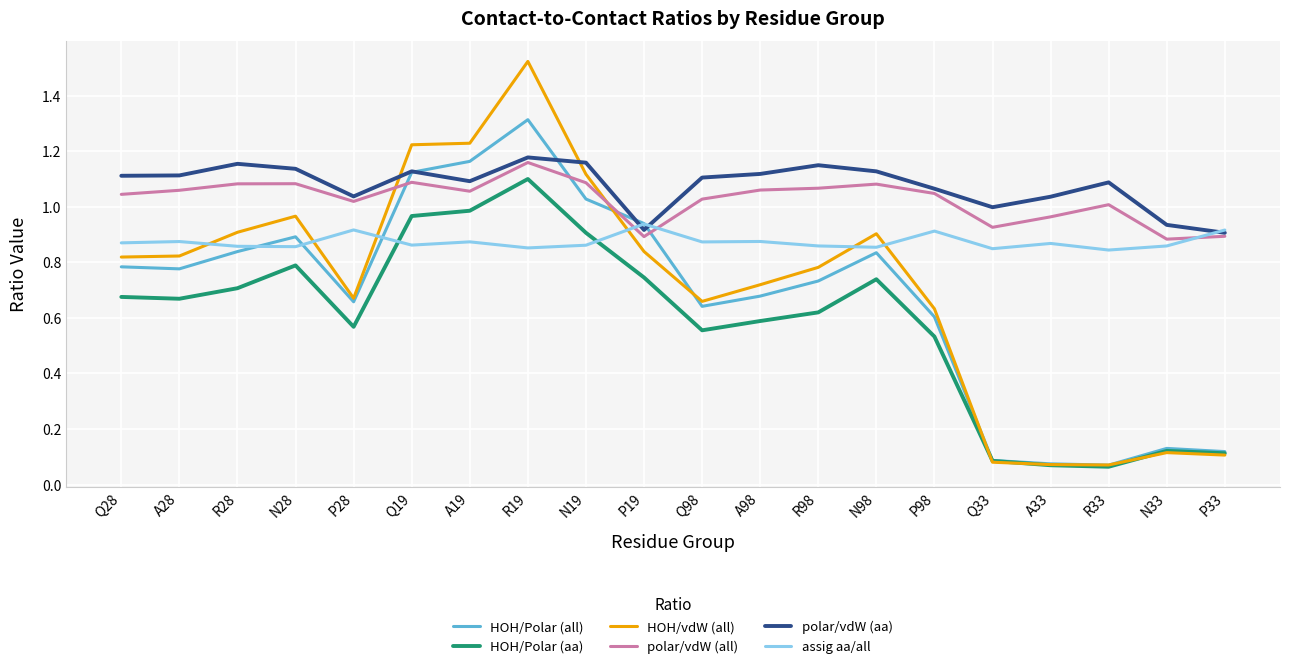

Which series changed the most between N98 and P98?

HOH/vdW (all)